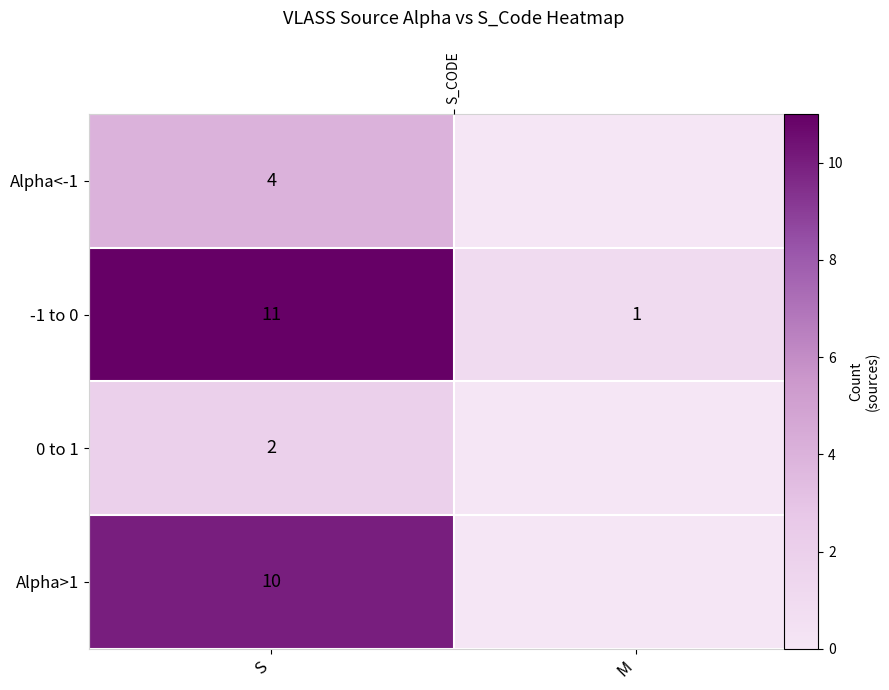

How many Alpha<-1 values are between 0 and 4?

2